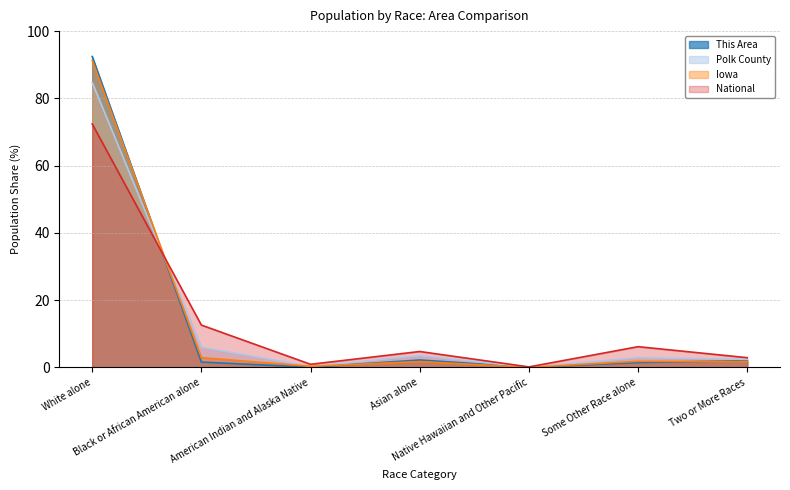

What is the spread (max minus min) of values at White alone?

20.0